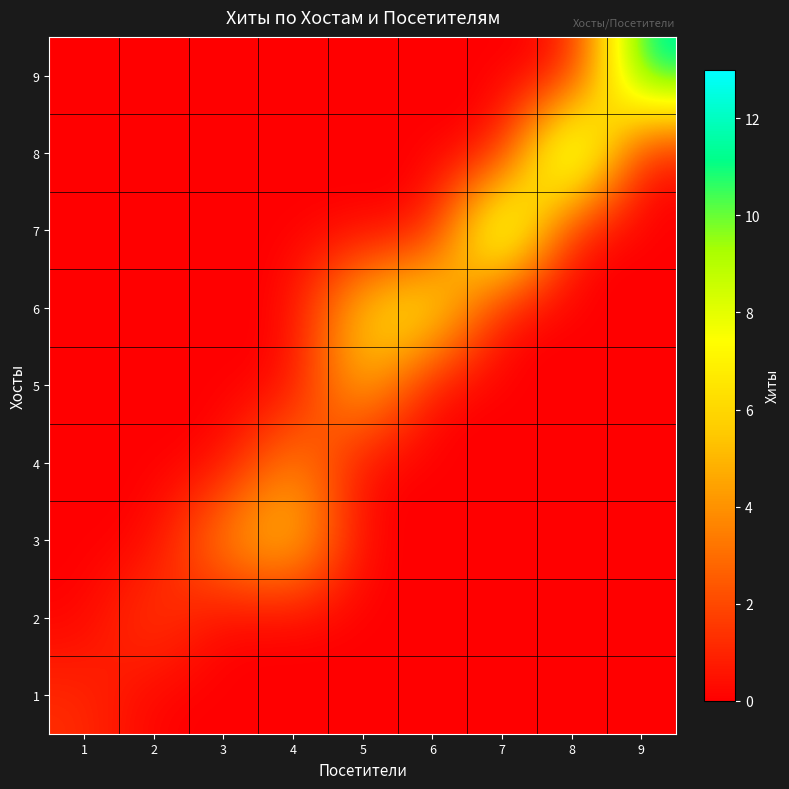

At how many categories does at least one series exceed 5?

6